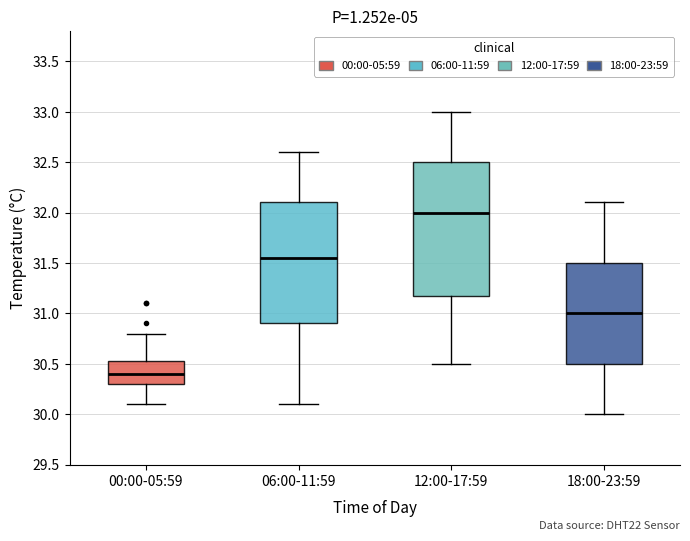

Reading left to right, transcribe this box plot: for each box, give where its median line is, the range the box spans, and where its two whiskers end, as read against the y-axis. The values are not printed on the chart, so give them approximately, as read against the axis.

00:00-05:59: median 30.40, box 30.30 to 30.55, whiskers 30.10 to 30.80
06:00-11:59: median 31.55, box 30.90 to 32.10, whiskers 30.10 to 32.60
12:00-17:59: median 32.00, box 31.20 to 32.50, whiskers 30.50 to 33.00
18:00-23:59: median 31.00, box 30.50 to 31.50, whiskers 30.00 to 32.10